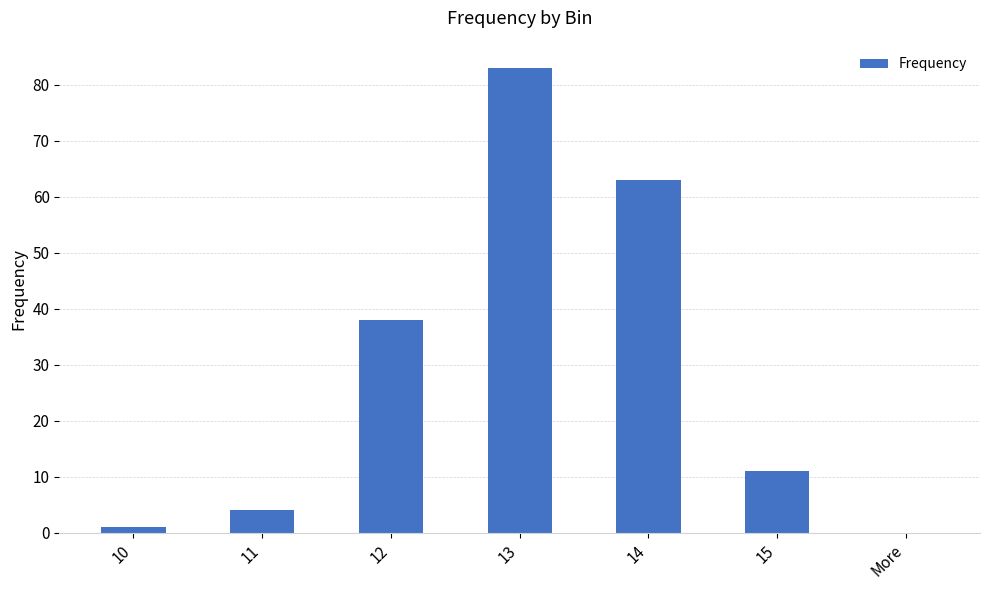

Which label corresponds to the largest value in the chart?

13